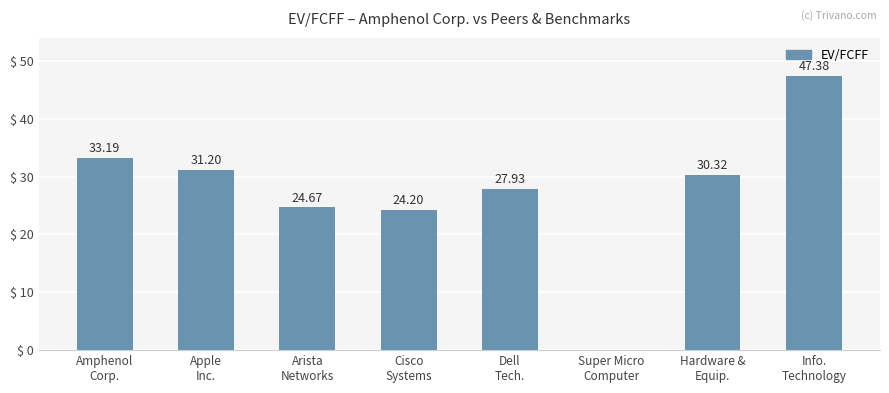

At which label does the data first exceed 30?

Amphenol
Corp.